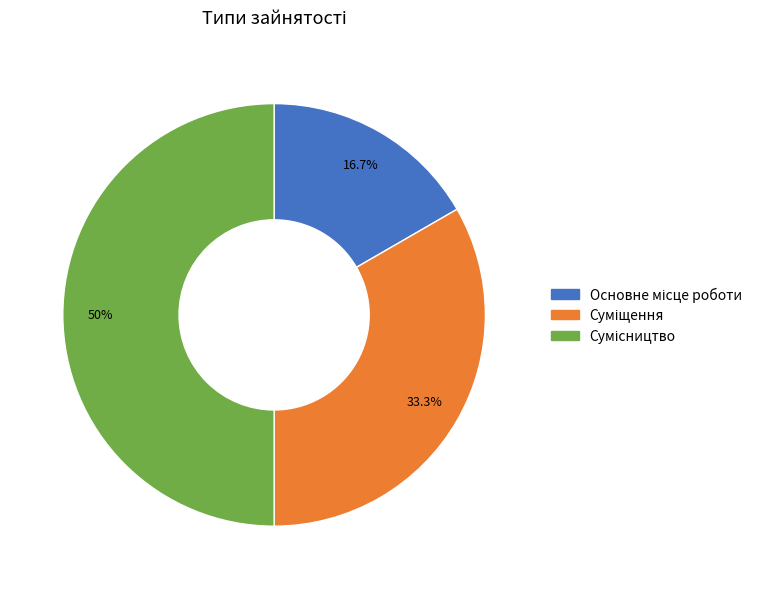

What is the change in value from Основне місце роботи to Суміщення?

+1